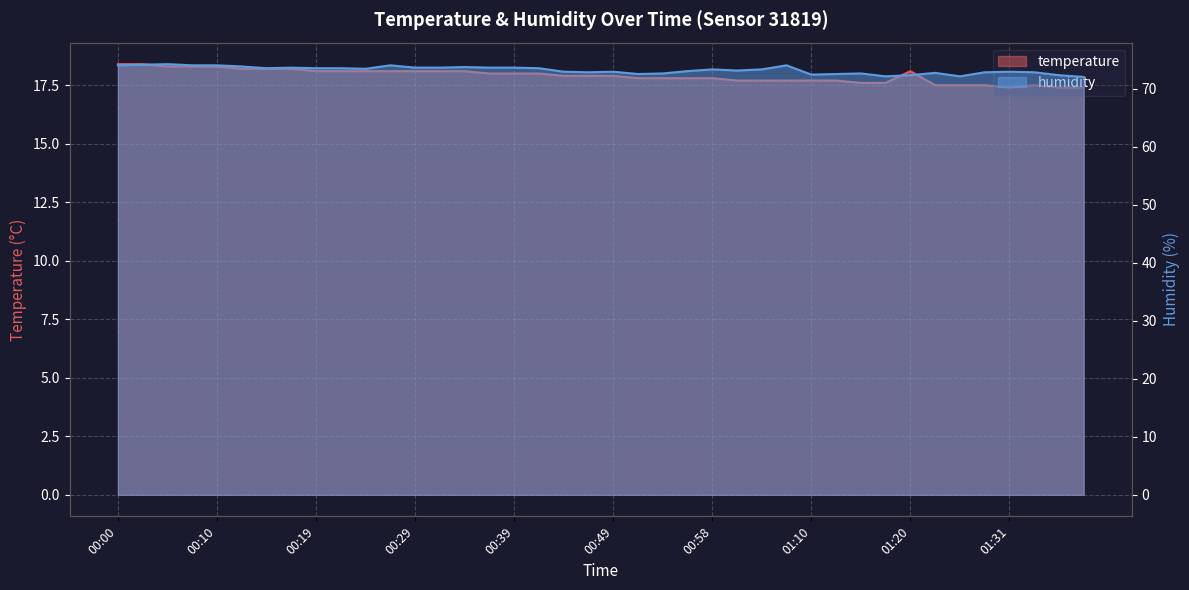

What is the total value across all series at 01:31?

90.3